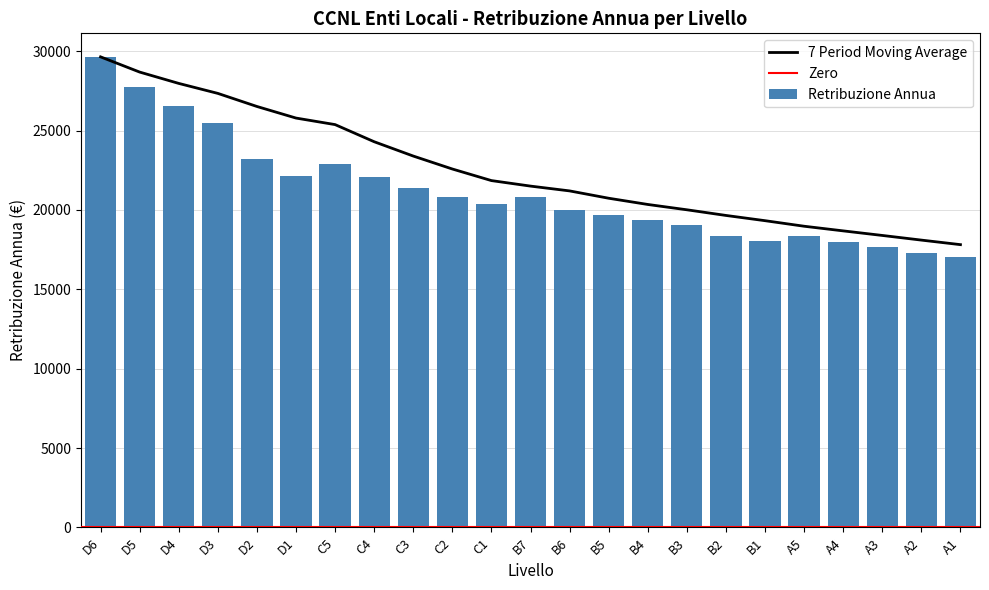

What is the change in value from B6 to A5?

-1677.1